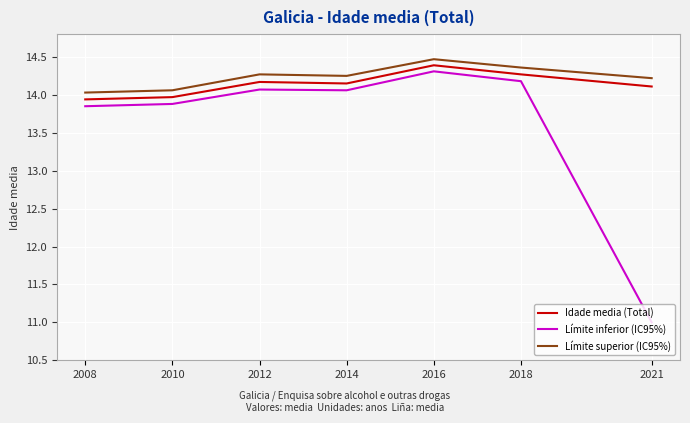

At which category is the sum across all series the highest?

2016